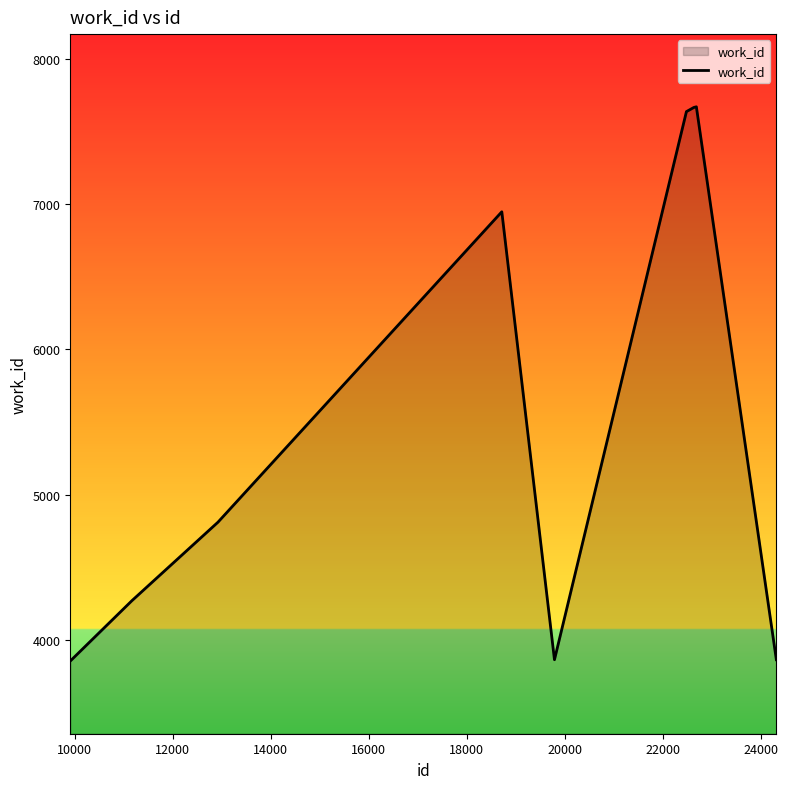

How many lines are shown in the chart?

1